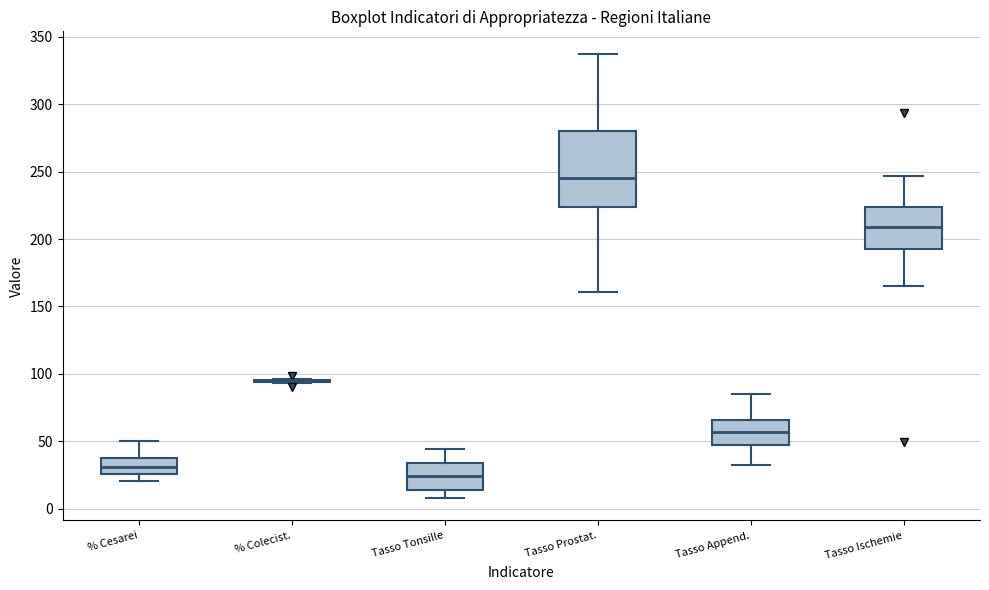

Comparing the boxes themselves (not the whiskers), which one is the tallest?

Tasso Prostat.